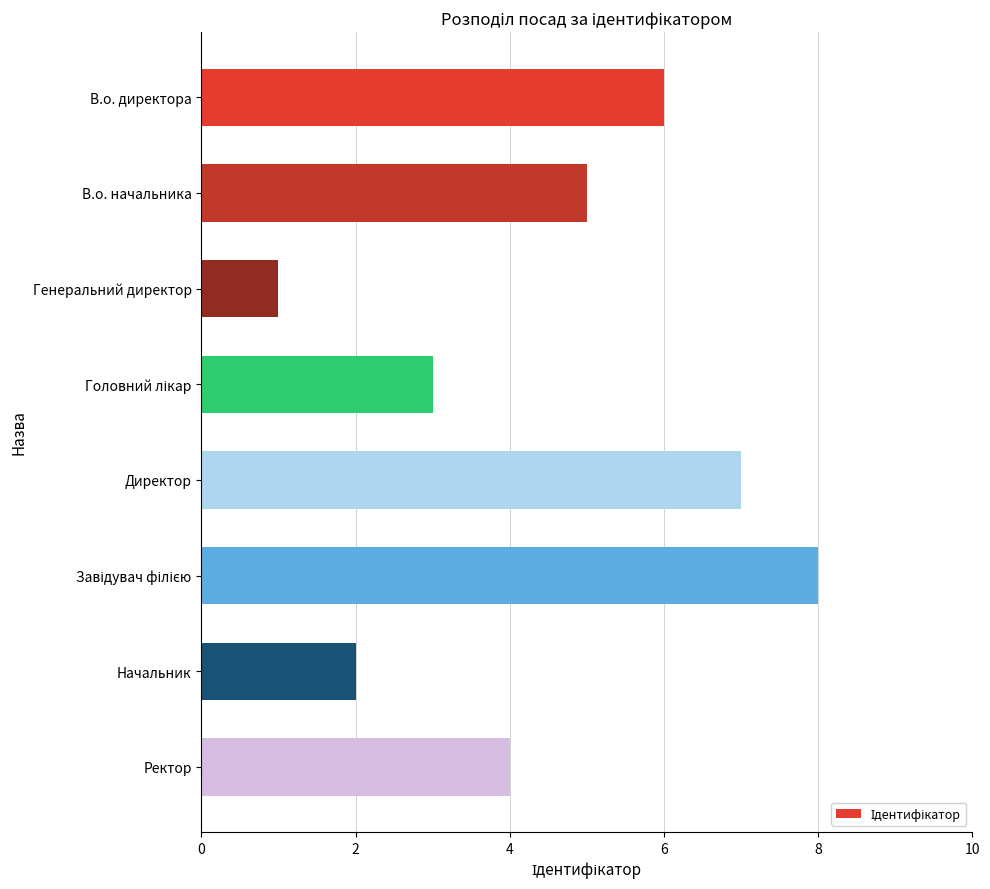

What is the ratio of the value at Начальник to the value at Ректор?

0.5